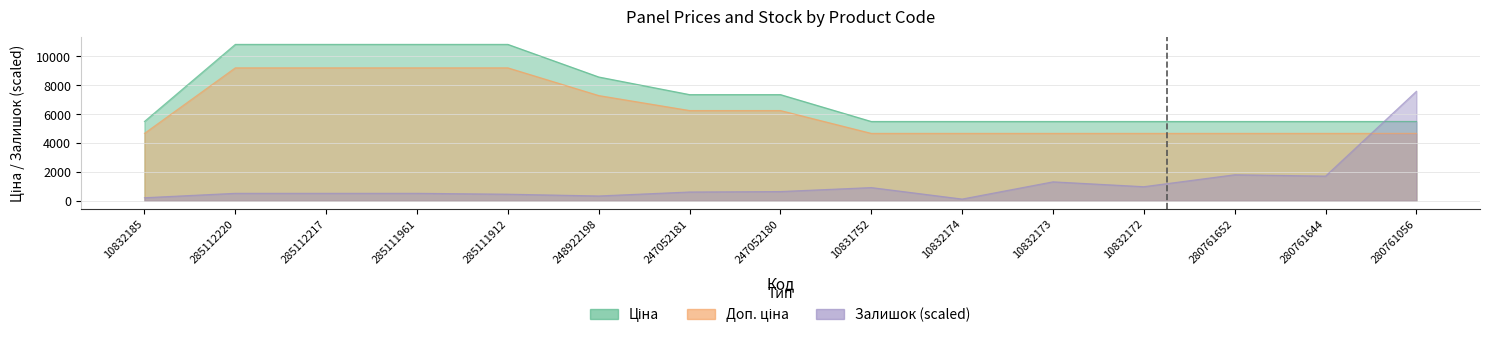

Rank the categories by Ціна value from lowest to highest.

10832185, 10831752, 10832174, 10832173, 10832172, 280761652, 280761644, 280761056, 247052181, 247052180, 248922198, 285112220, 285112217, 285111961, 285111912